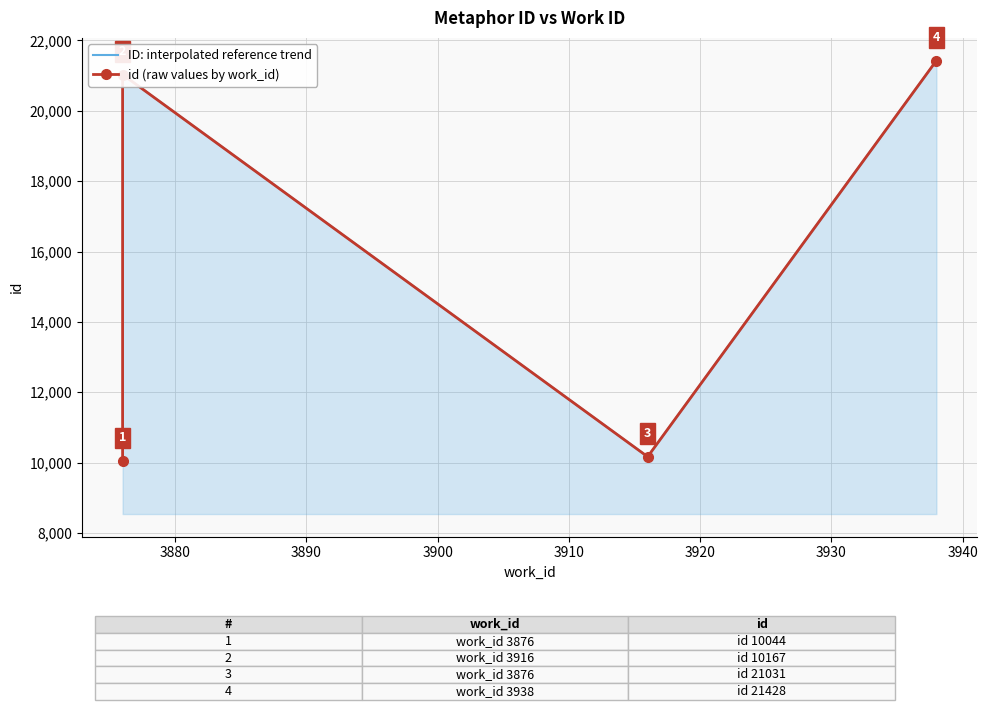

List the labels in order of value, smallest first.

3876, 3916, 3876, 3938